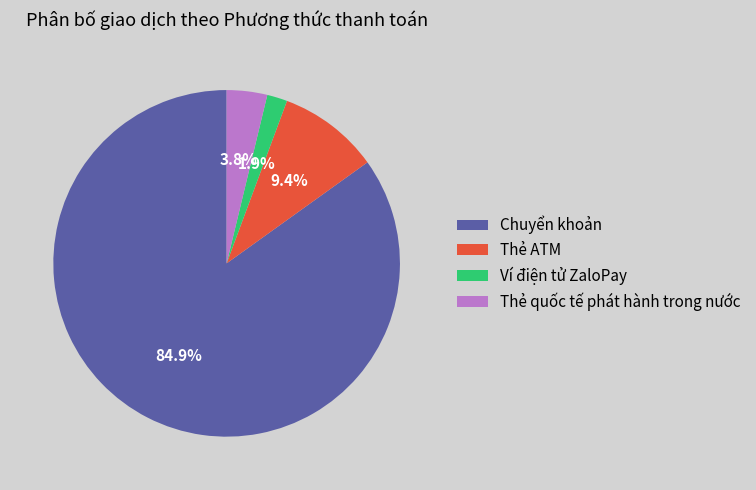

To the nearest percent, what percentage of the pie is Chuyển khoản?

85%